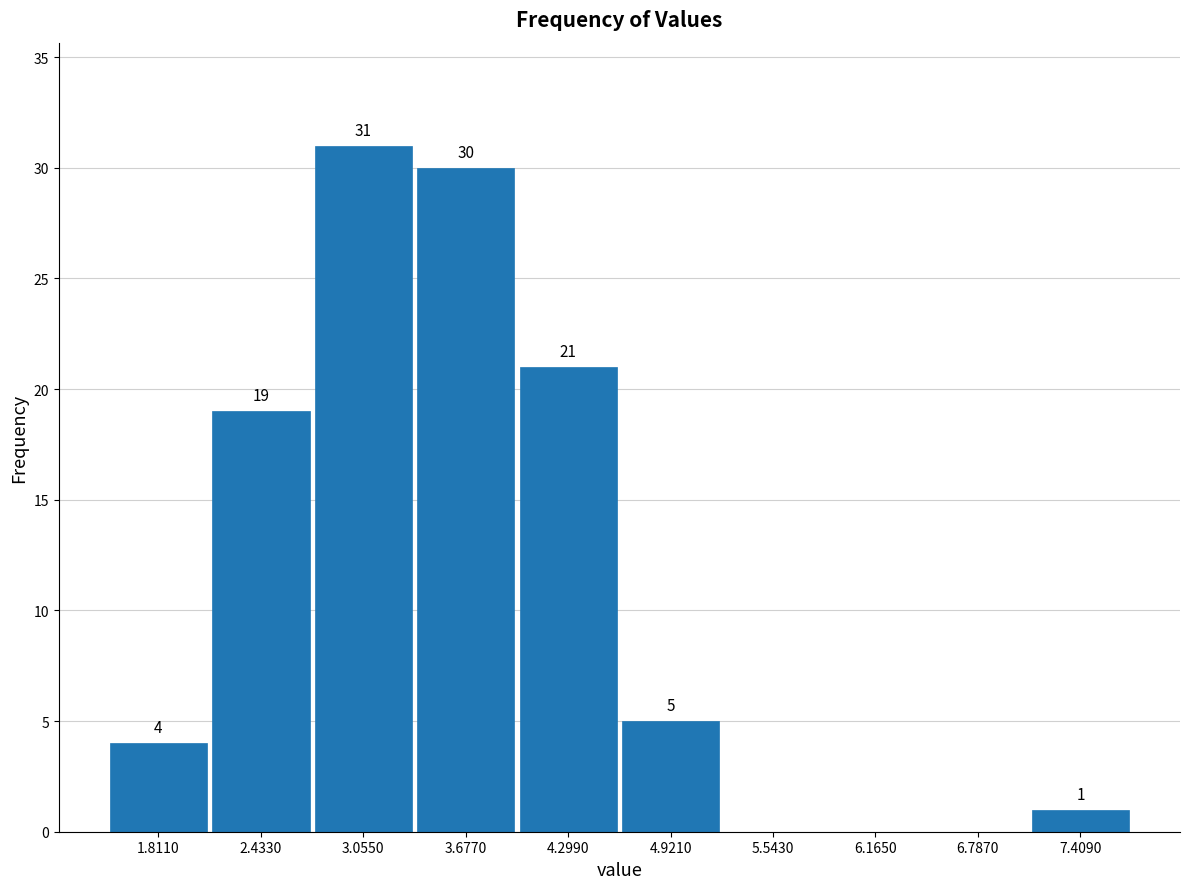

Which range on the x-axis has the tallest bar?

2.7 to 3.4